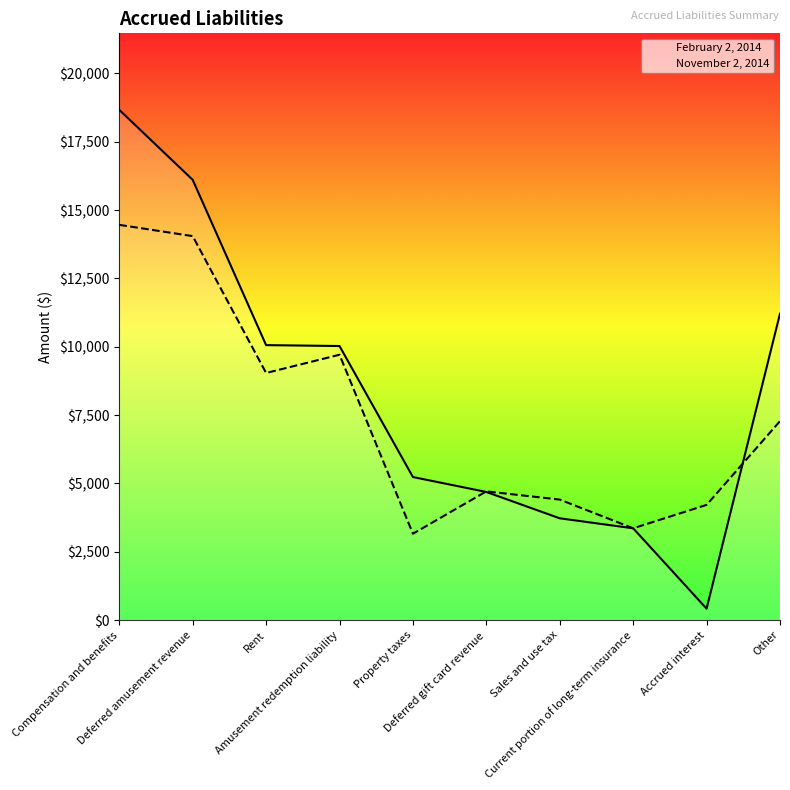

Where does the February 2, 2014 series first go above 7278?

Compensation and benefits